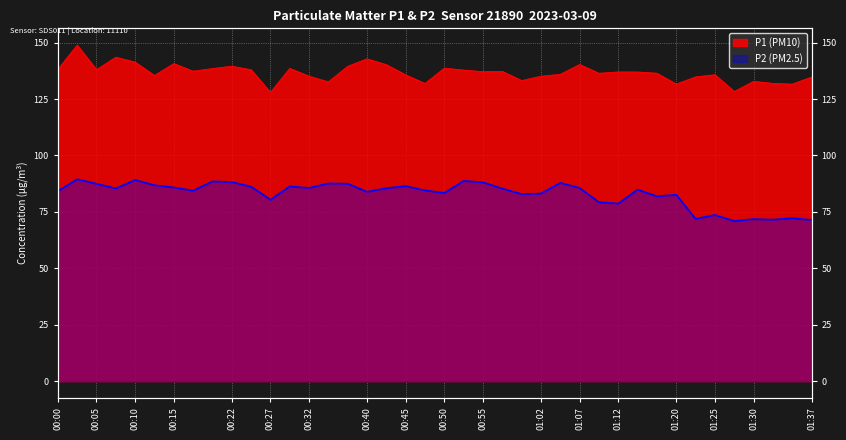

List the labels in order of P1 (PM10) value, largest first.

00:03, 00:07, 00:40, 00:10, 00:15, 01:07, 00:42, 00:22, 00:37, 00:50, 00:30, 00:20, 00:00, 00:05, 00:25, 00:52, 00:17, 00:57, 00:55, 01:12, 01:15, 01:17, 01:10, 01:05, 01:25, 00:45, 00:12, 00:32, 01:02, 01:22, 01:37, 01:00, 01:30, 00:35, 01:32, 00:47, 01:20, 01:35, 01:27, 00:27